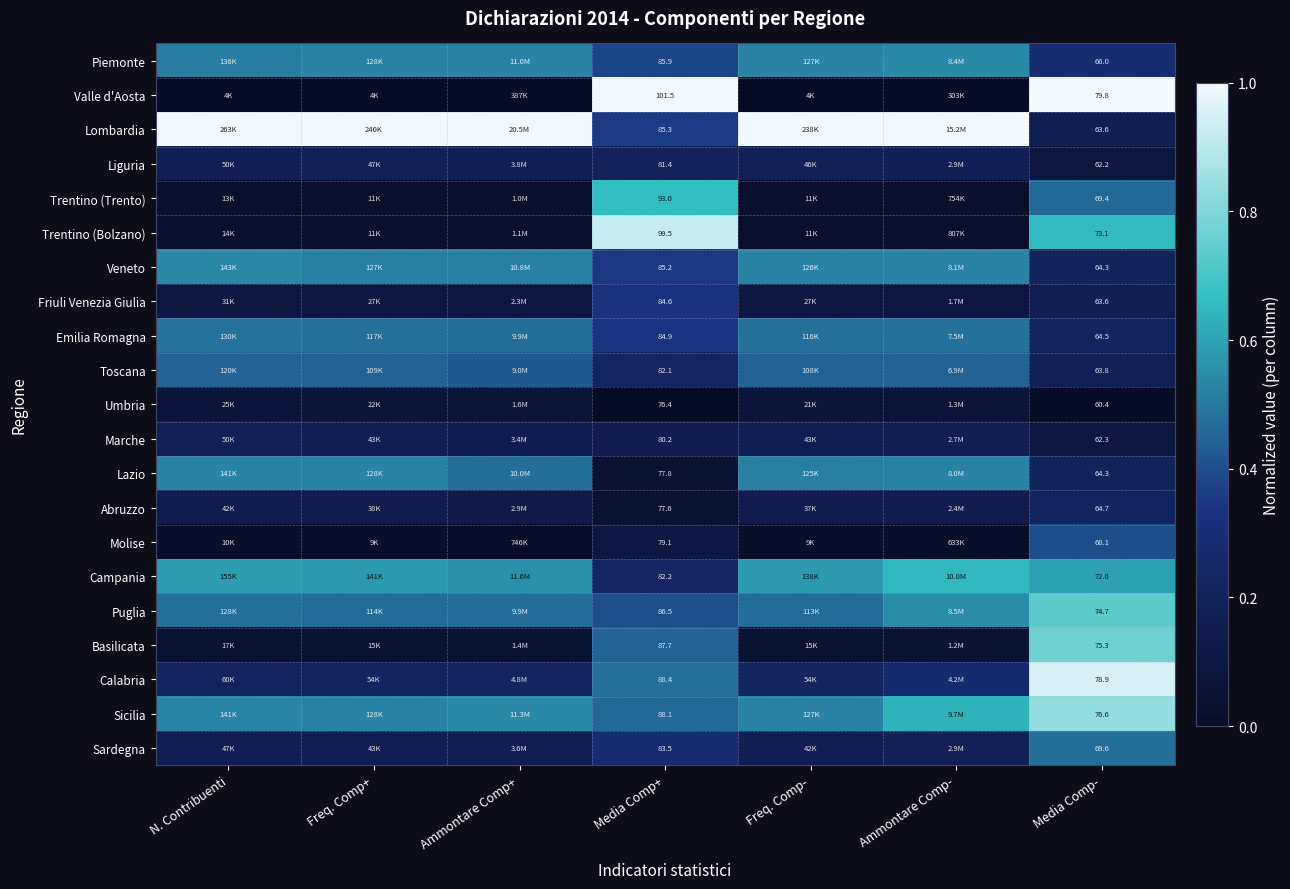

Between Ammontare Comp+ and N. Contribuenti, which is larger?

Ammontare Comp+